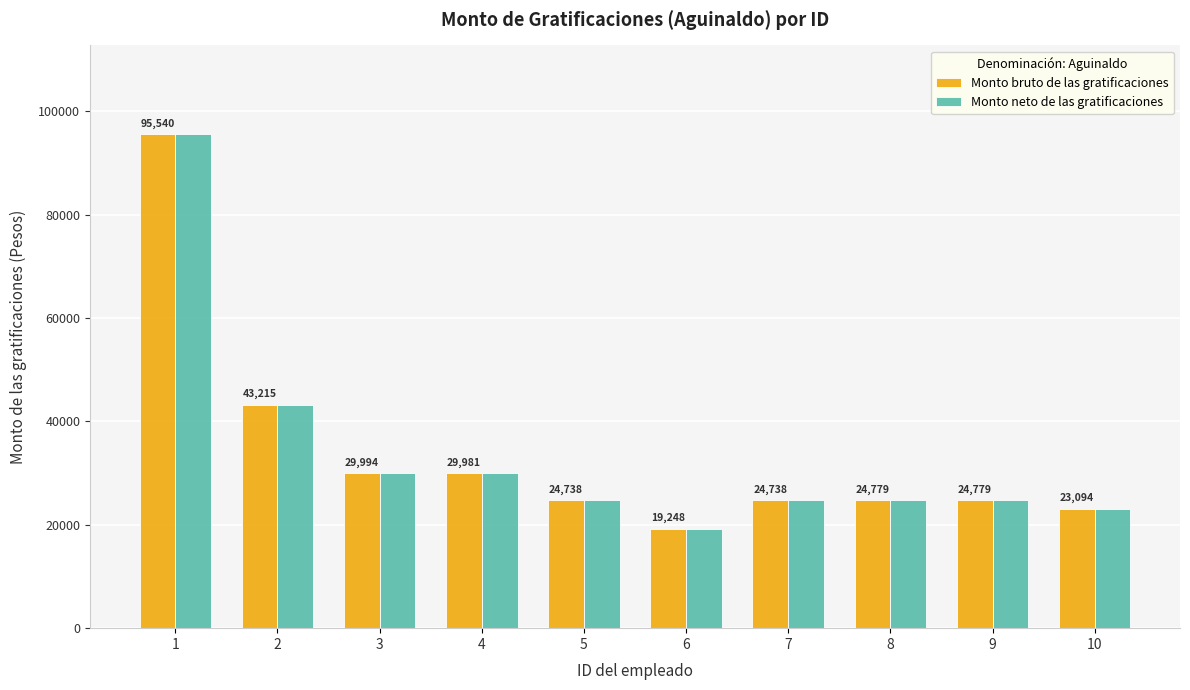

How many data points does each series have?

10